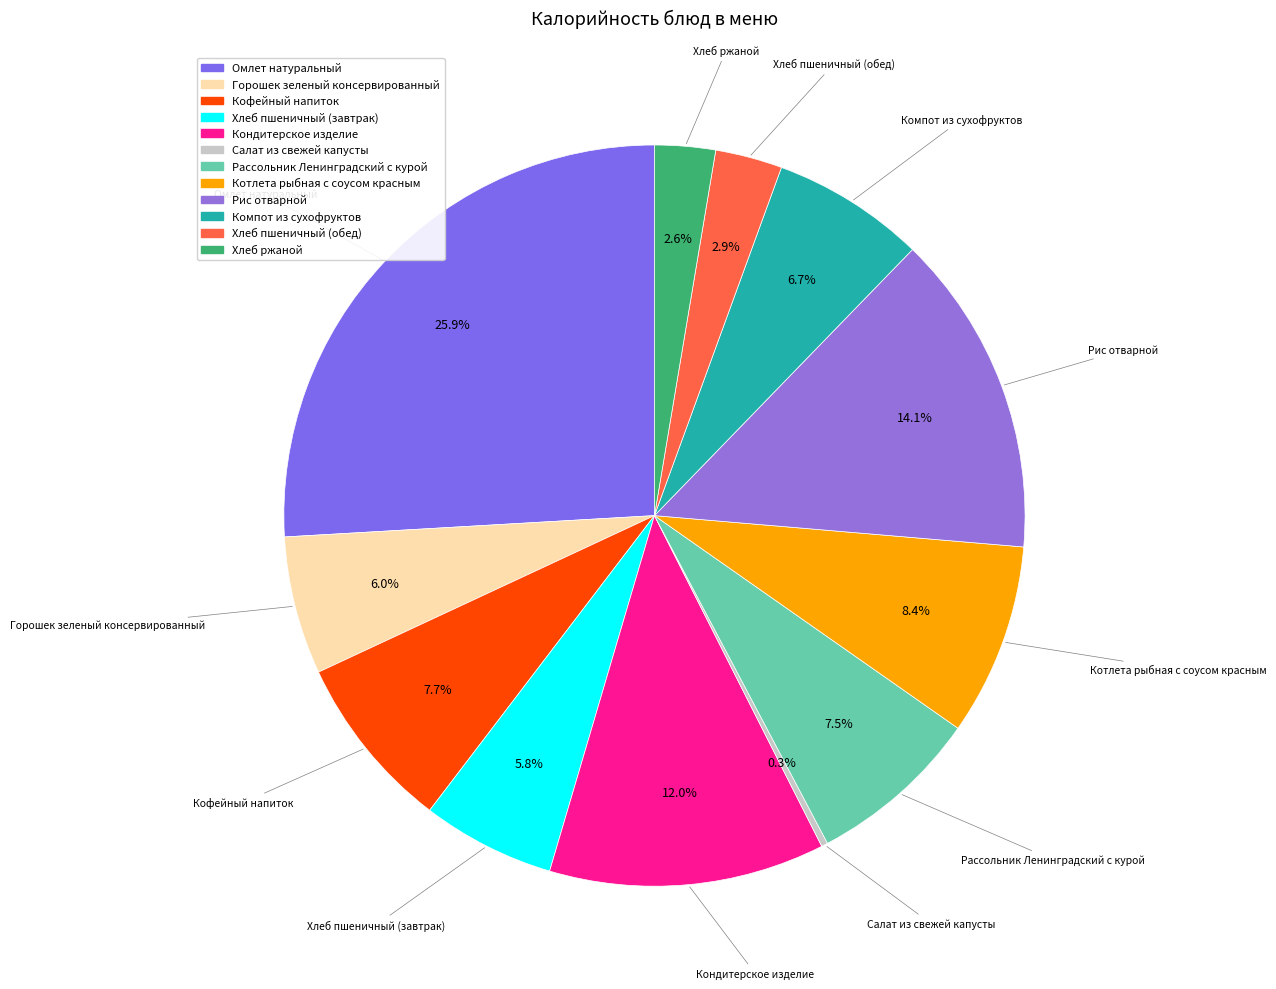

Between Компот из сухофруктов and Хлеб ржаной, which is larger?

Компот из сухофруктов